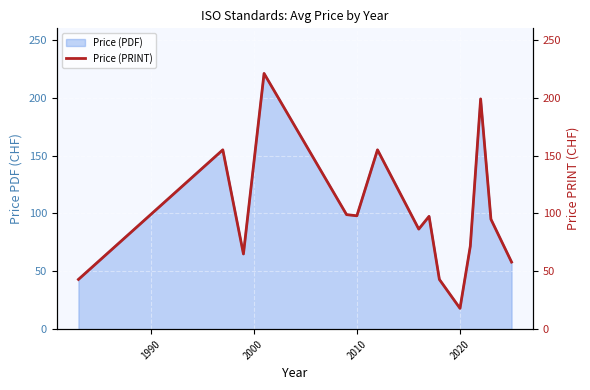

Is it true that Price (PDF) equals 98.0 at 2010?

True